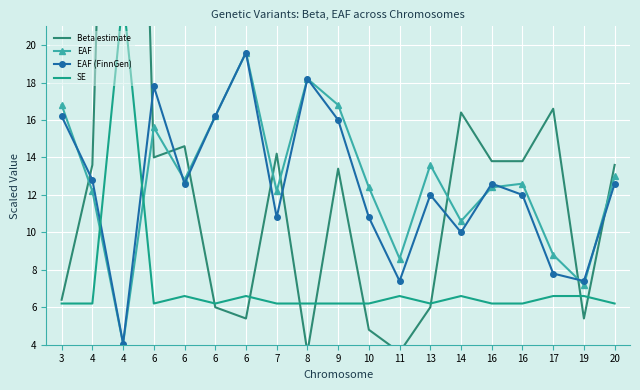

What is the sum of the SE values at 8 and 6?

12.8